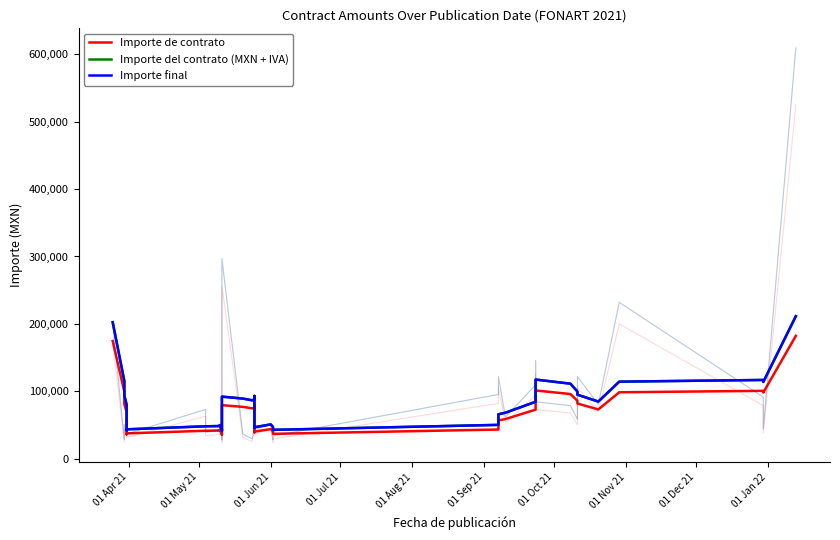

Does the chart display data point markers on the line(s)?

No